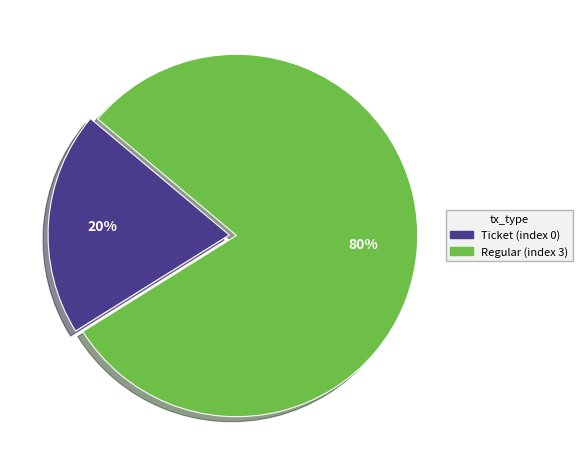

To the nearest percent, what percentage of the pie is Regular?

80%